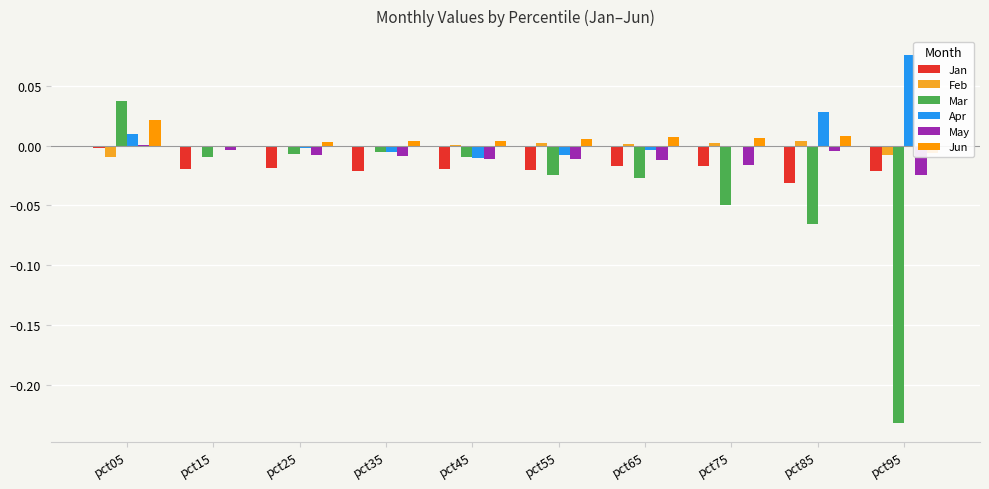

List the labels in order of Apr value, smallest first.

pct45, pct55, pct35, pct65, pct25, pct15, pct75, pct05, pct85, pct95